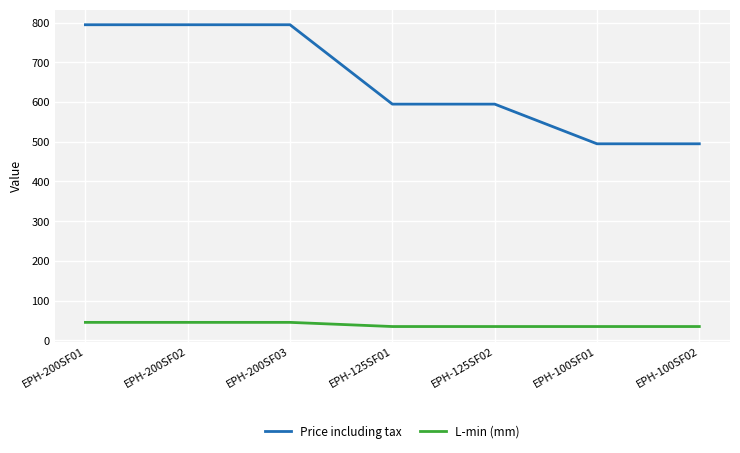

Reading left to right, transcribe all the data shown in this chart.

Price including tax: 795.0	795.0	795.0	595.0	595.0	495.0	495.0
L-min (mm): 45.0	45.0	45.0	34.5	34.5	34.5	34.5